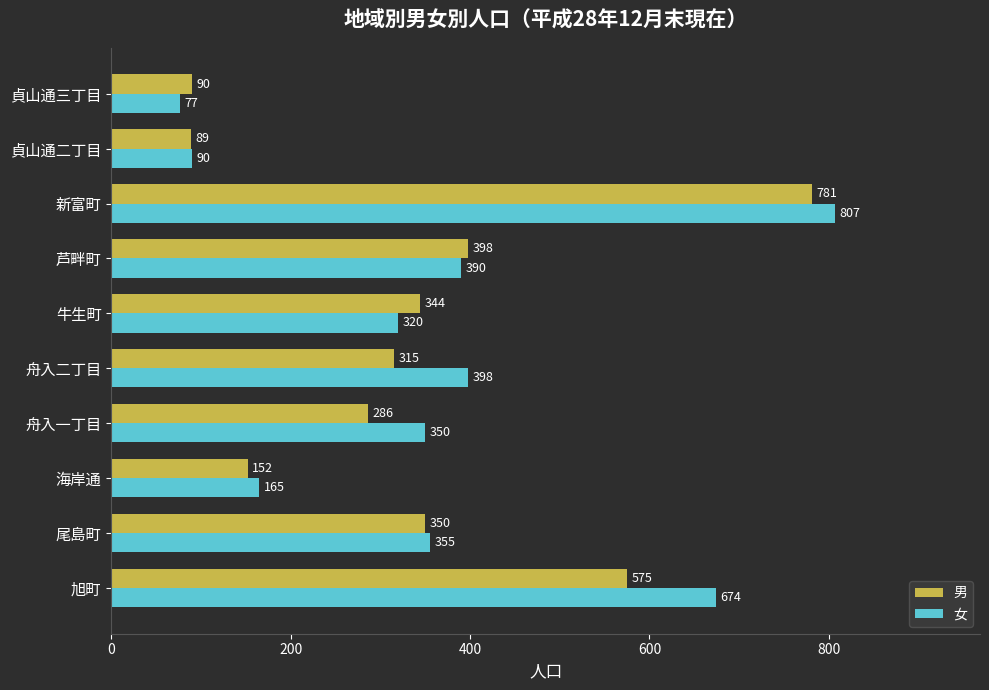

Rank the series by their average value, from highest to lowest.

女, 男